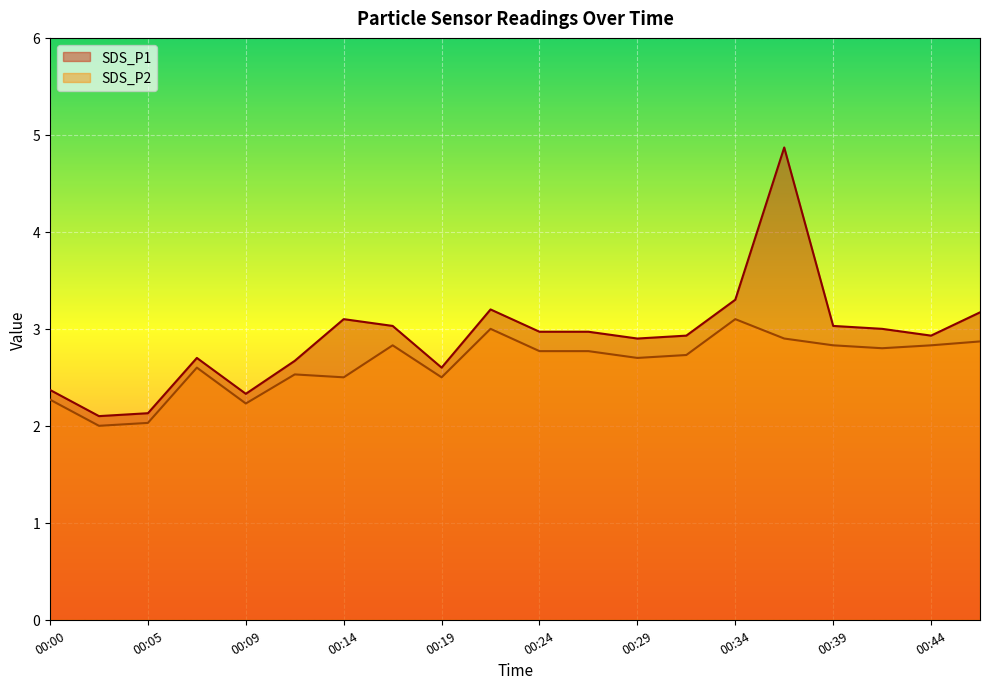

Where is SDS_P1 nearest to the value 3?

00:41